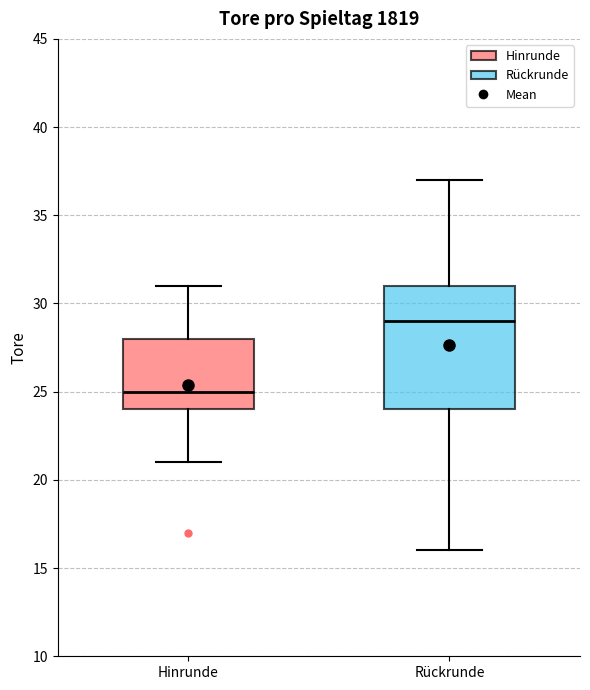

Reading left to right, transcribe this box plot: for each box, give where its median line is, the range the box spans, and where its two whiskers end, as read against the y-axis. The values are not printed on the chart, so give them approximately, as read against the axis.

Hinrunde: median 25, box 24 to 28, whiskers 21 to 31
Rückrunde: median 29, box 24 to 31, whiskers 16 to 37